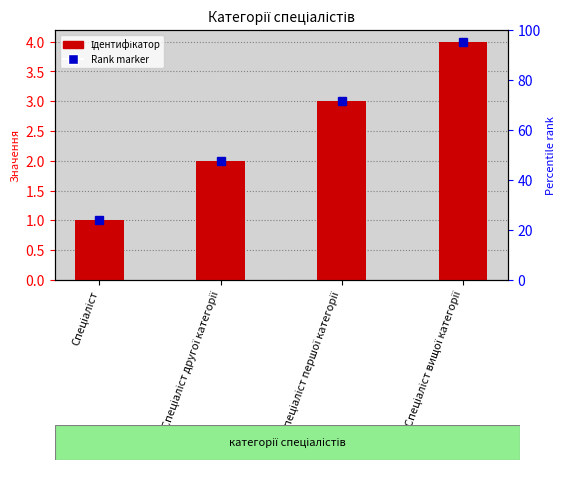

What is the label of the 1st bar from the right?

Спеціаліст вищої категорії